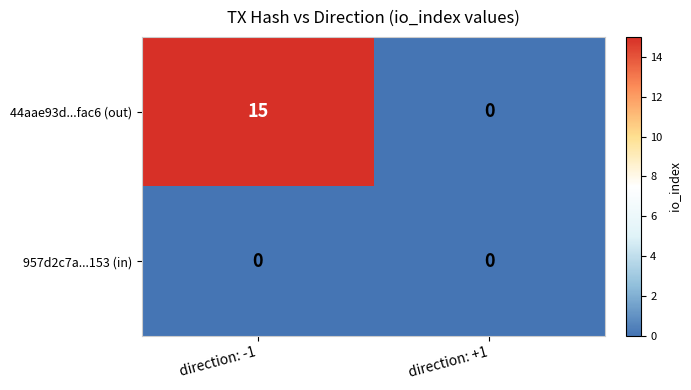

Reading right to left, what are all the values shown in this chart?

44aae93d...fac6 (out): 0	15
957d2c7a...153 (in): 0	0